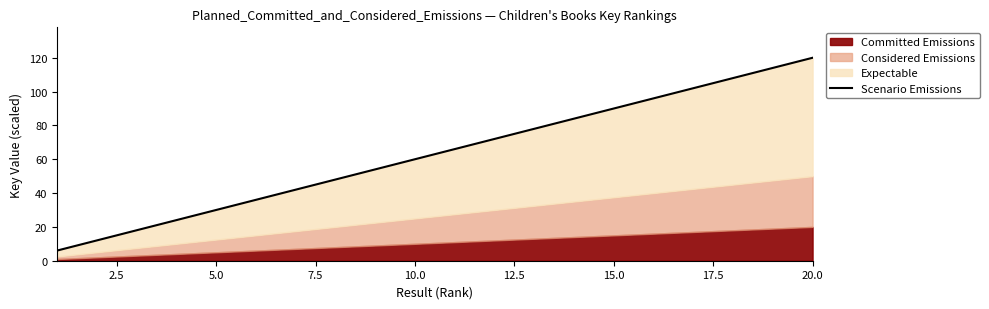

True or false: there are more than 0 points higher than both neighbors.

False